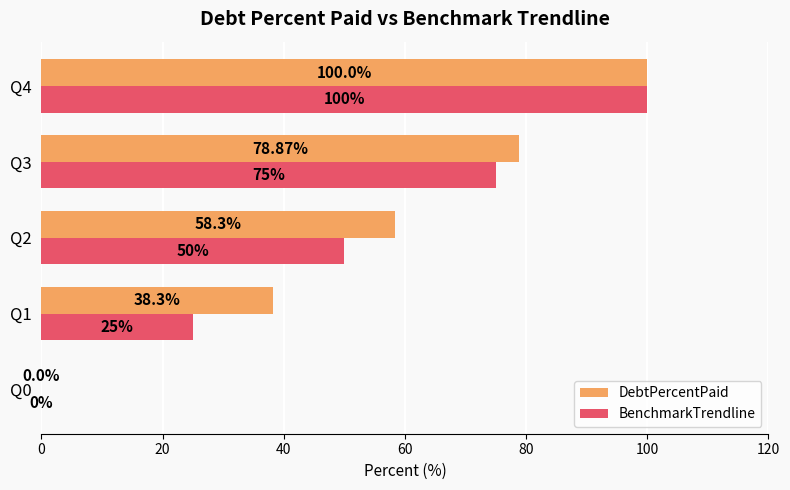

Where is BenchmarkTrendline nearest to the value 50?

Q2